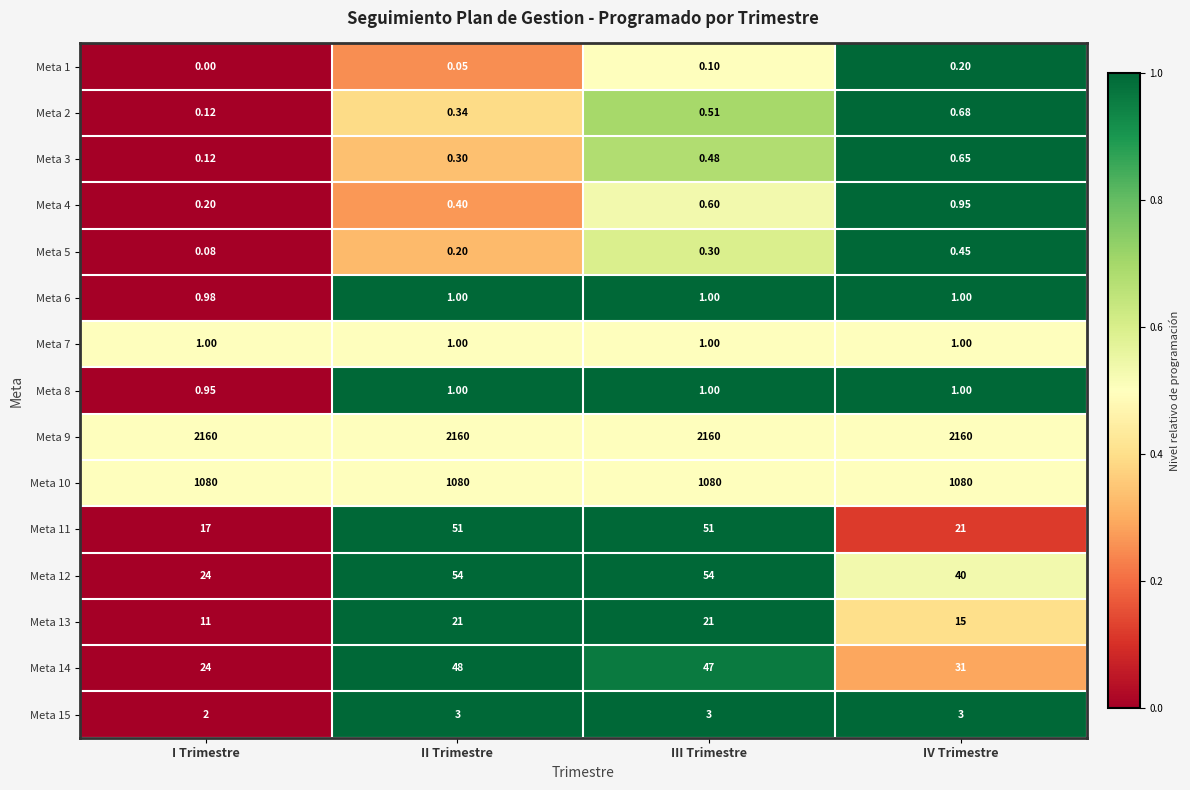

Which category has the lowest value across all series?

I Trimestre